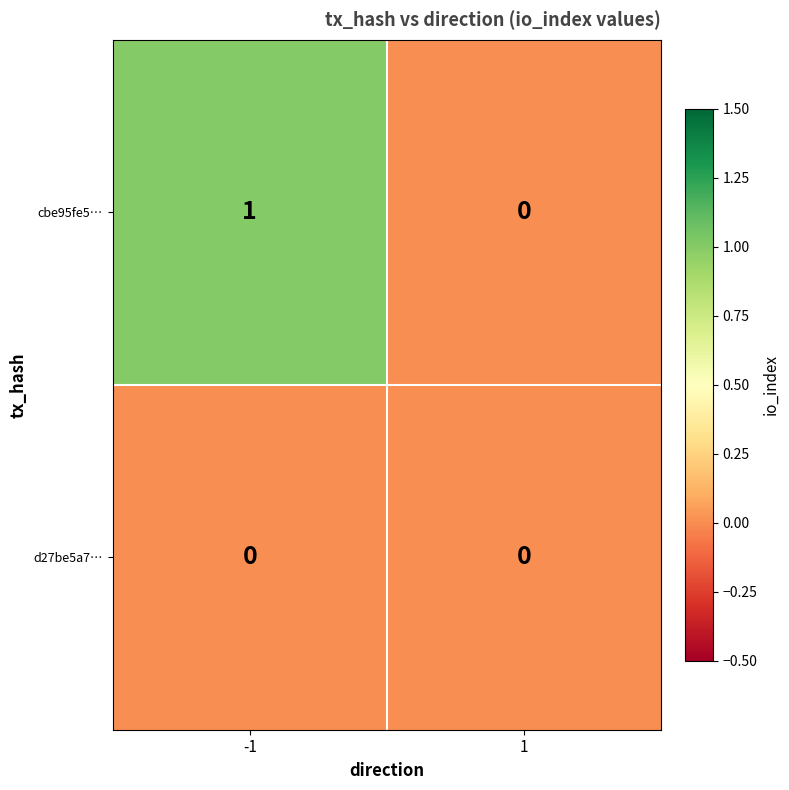

Rank the series by their average value, from highest to lowest.

cbe95fe5…, d27be5a7…